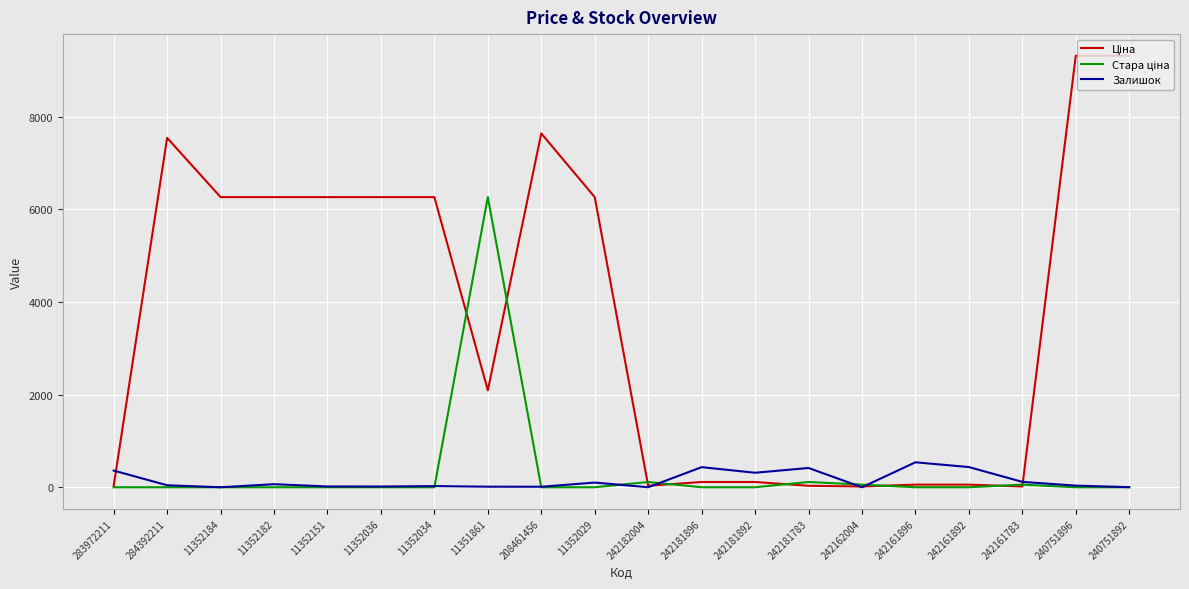

Is it true that Залишок equals 43.0 at 284392211?

True